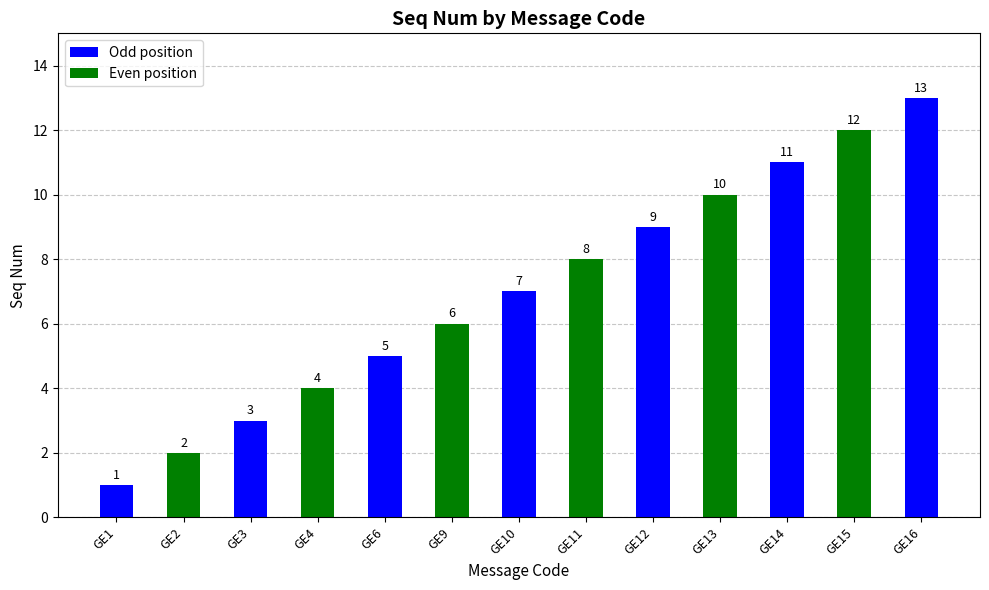

Which label corresponds to the smallest value in the chart?

GE1